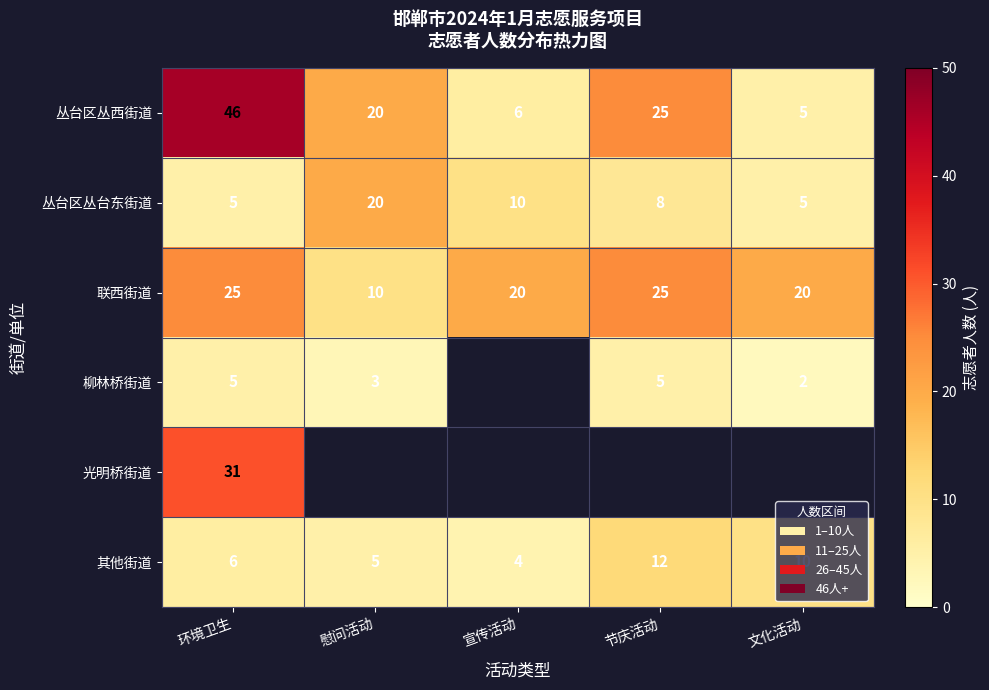

The value of 柳林桥街道 at 文化活动 is 2. True or false?

True